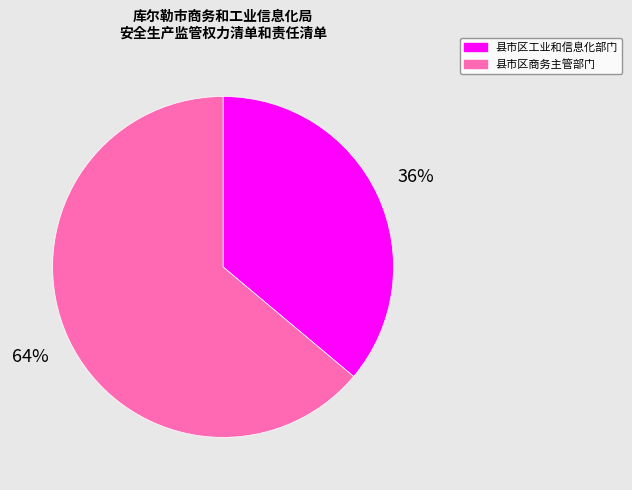

Which has a higher value, 县市区工业和信息化部门 or 县市区商务主管部门?

县市区商务主管部门